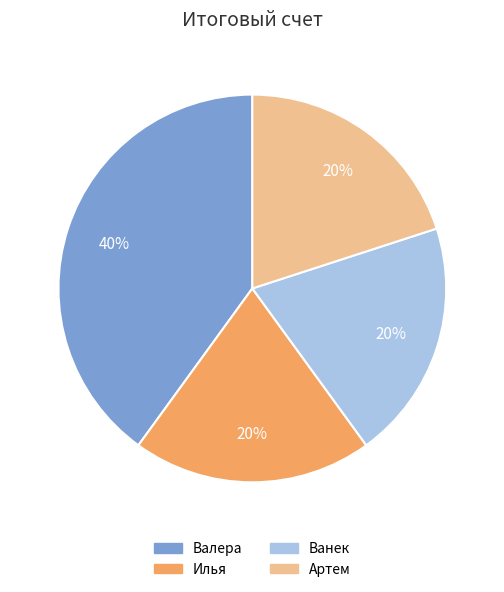

How many segments does this pie chart have?

4